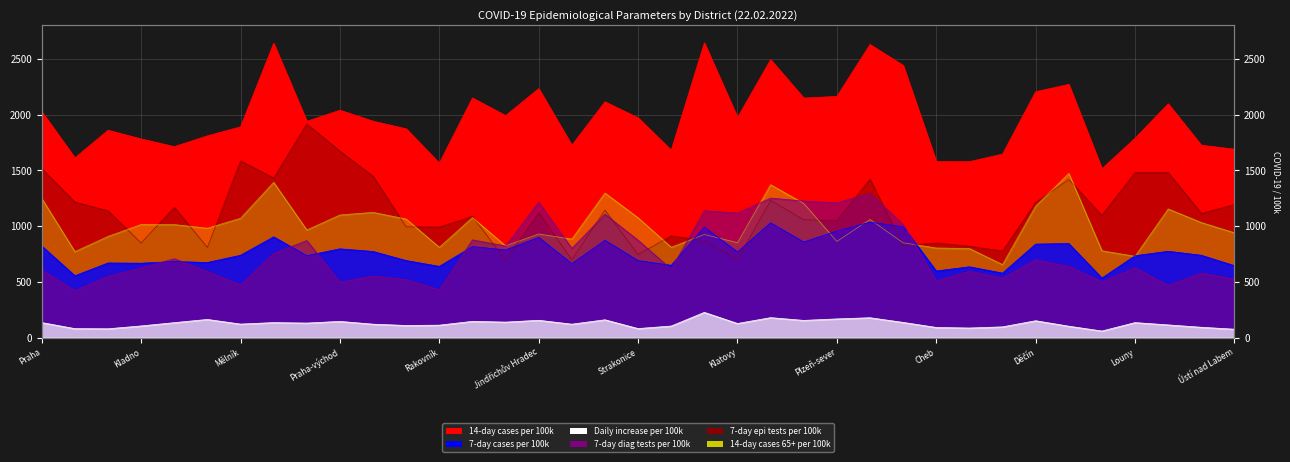

The value of 14-day cases 65+ per 100k at Benešov is 771.4. True or false?

True